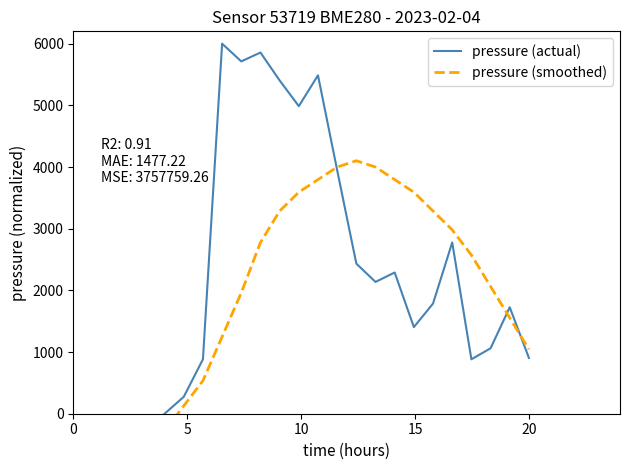

What is the label of the 18th point from the right?

10